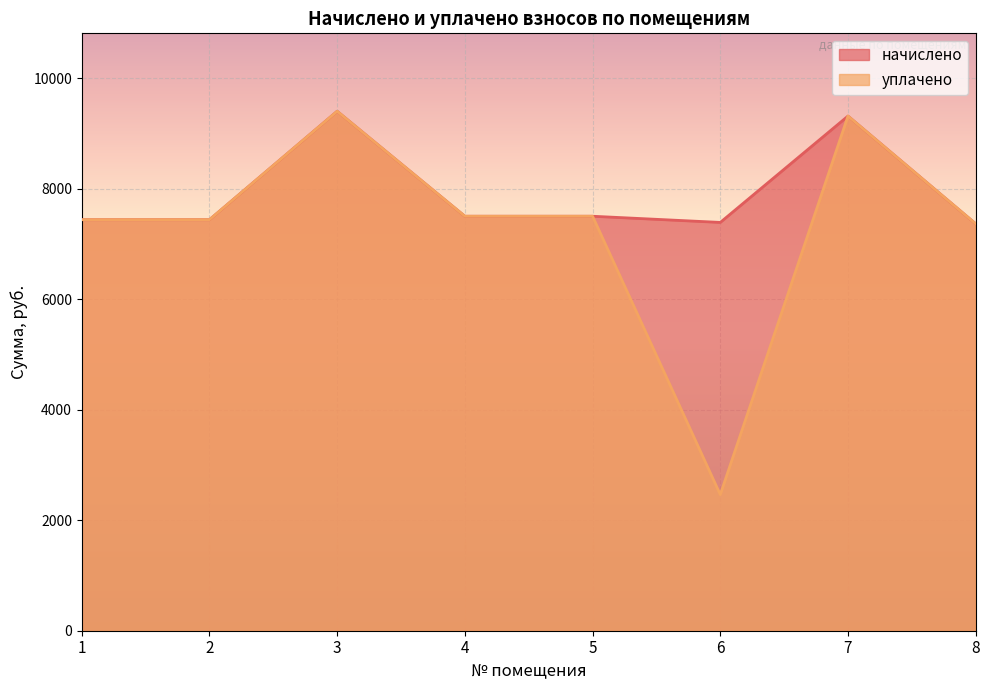

Is it true that начислено equals 9973.8 at 4?

False